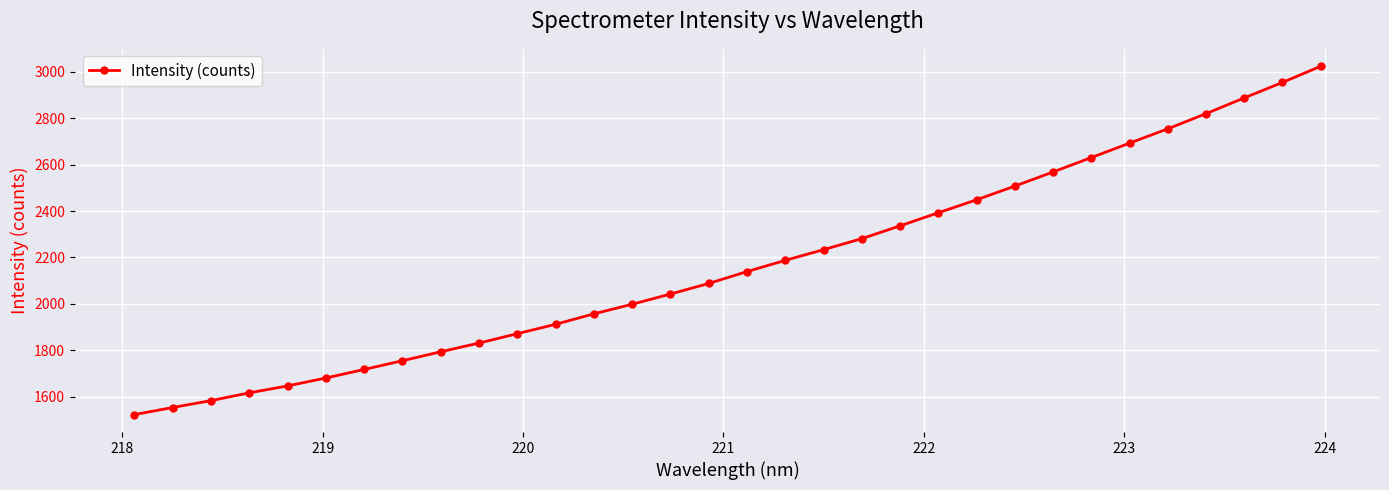

What is the greatest value displayed?

3022.9